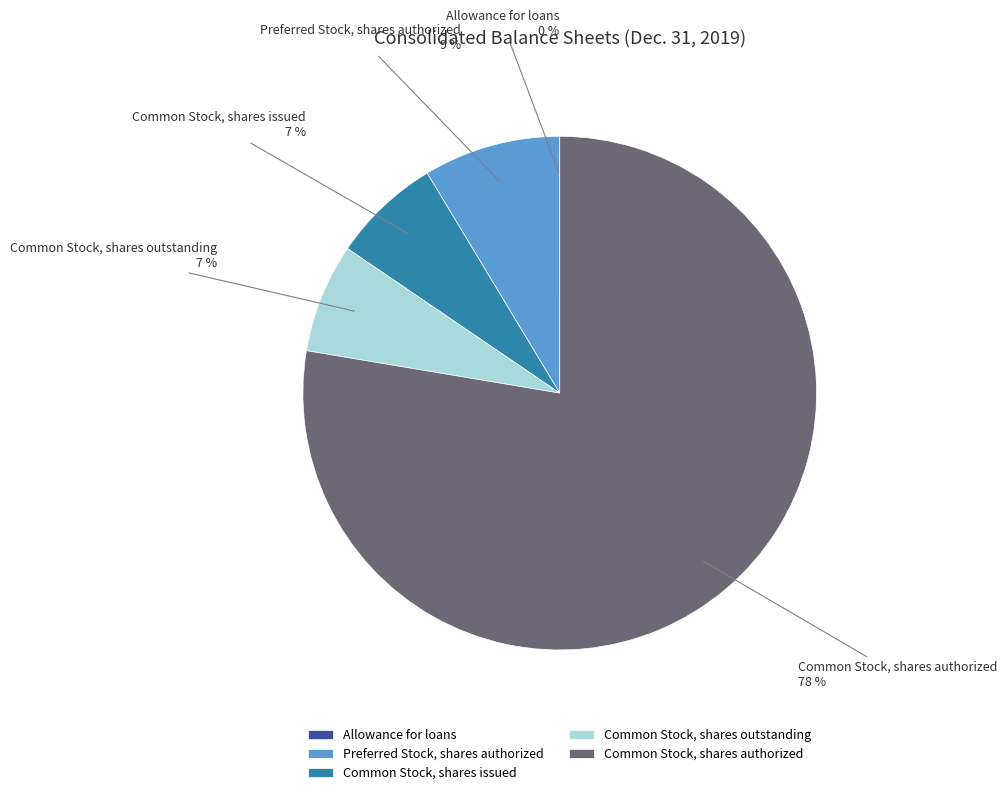

Is it true that Common Stock, shares issued is 7% of the pie?

True